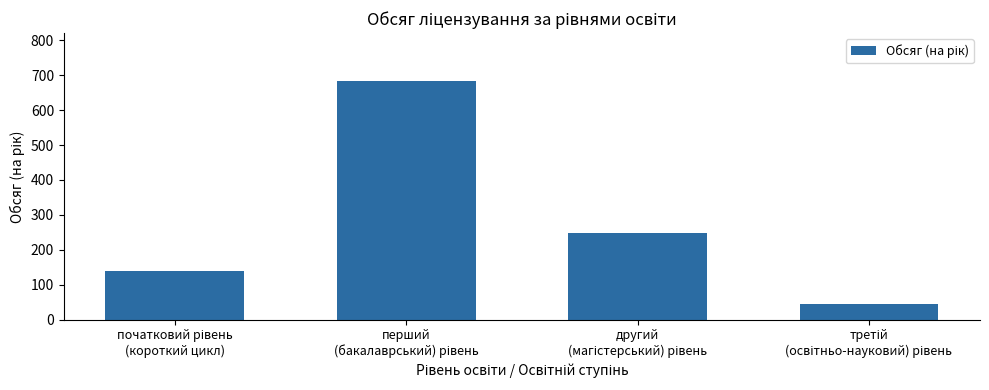

What is the smallest value displayed?

45